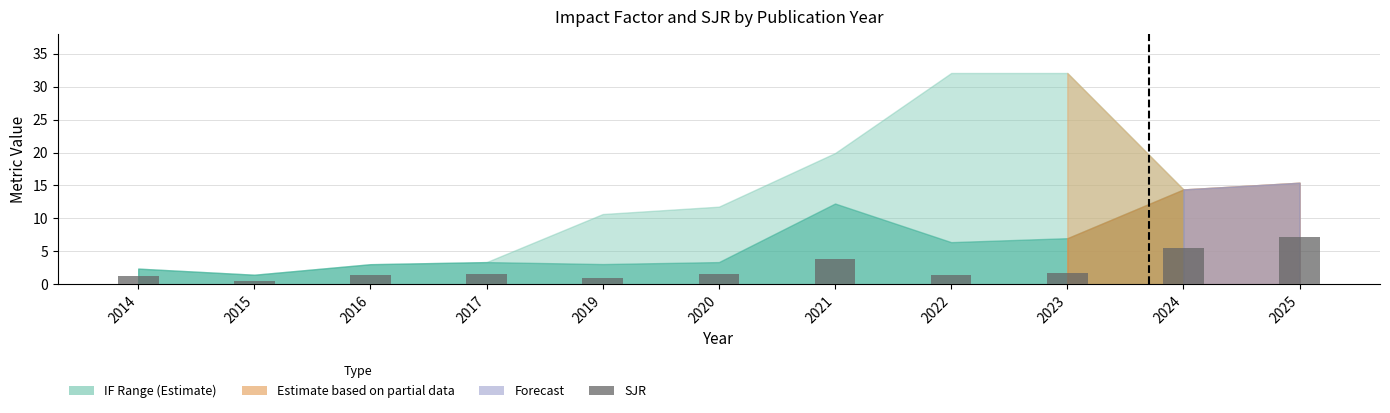

What is the ratio of the value at 2022 to the value at 2014?

1.1